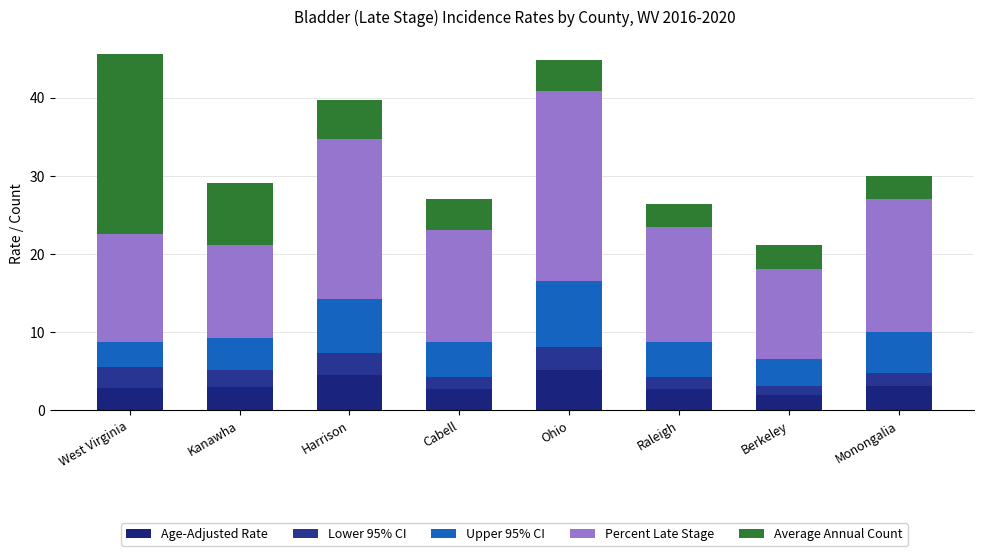

At how many categories does at least one series exceed 16?

4